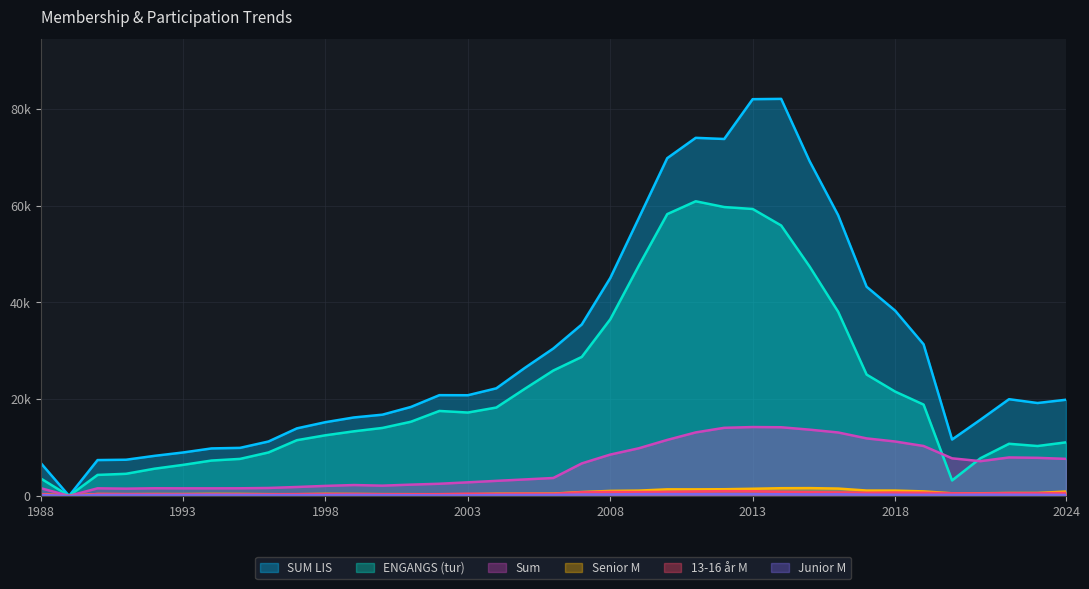

What is the average value of the Junior M series?

217